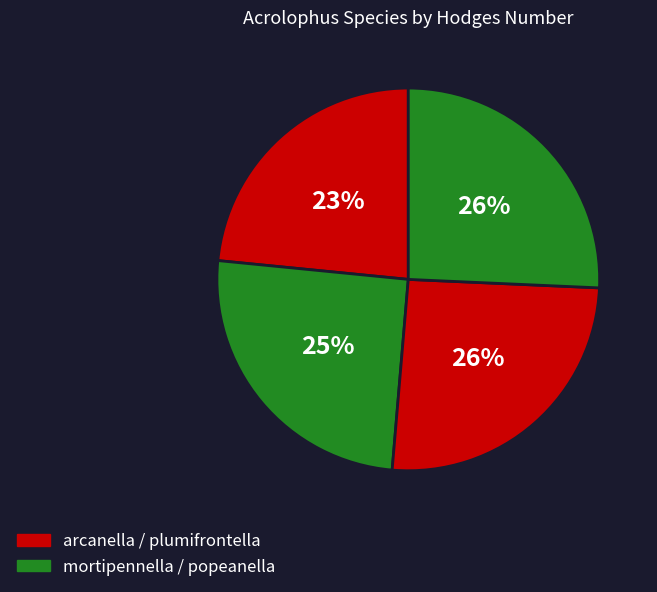

How many segments does this pie chart have?

4